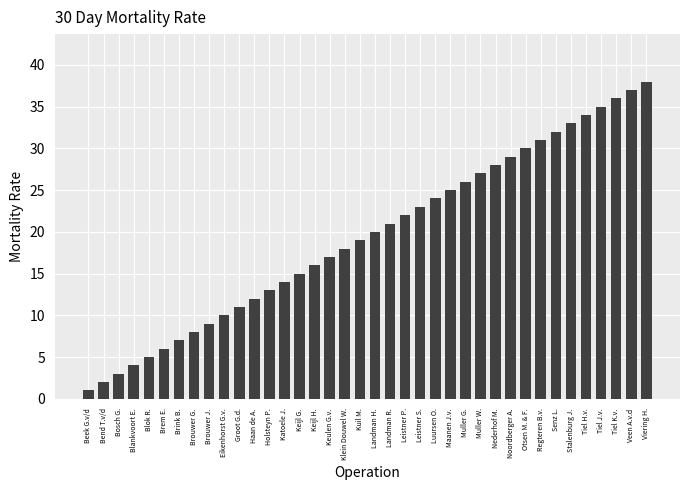

What is the maximum value shown in the chart?

38